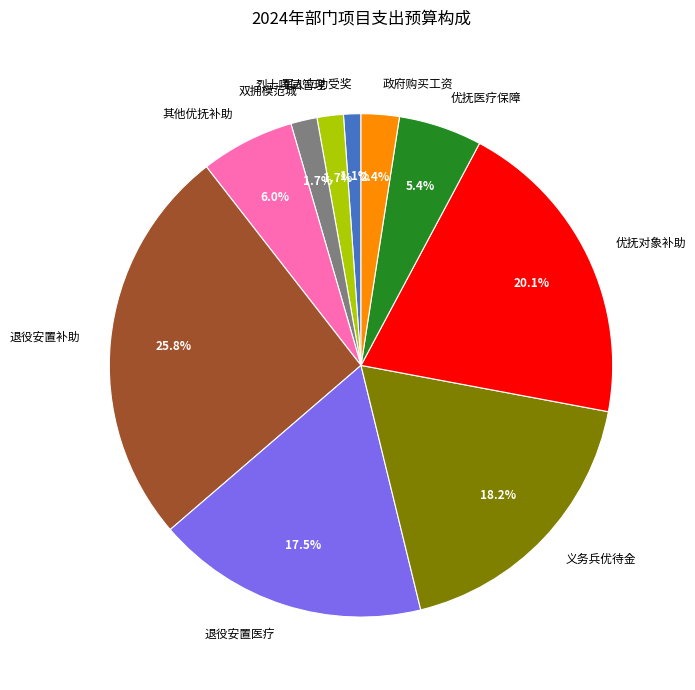

Which category has the biggest portion of the pie?

退役安置补助